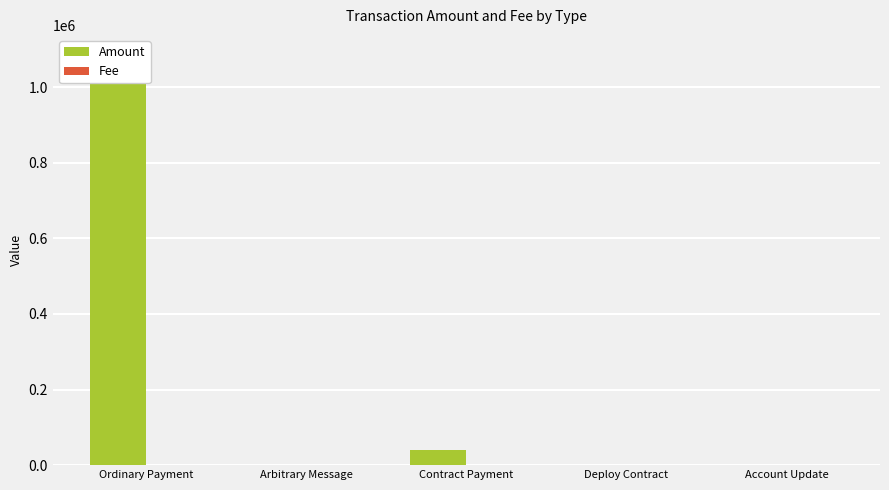

What is the difference between the second highest and minimum values in the Fee series?

11.0